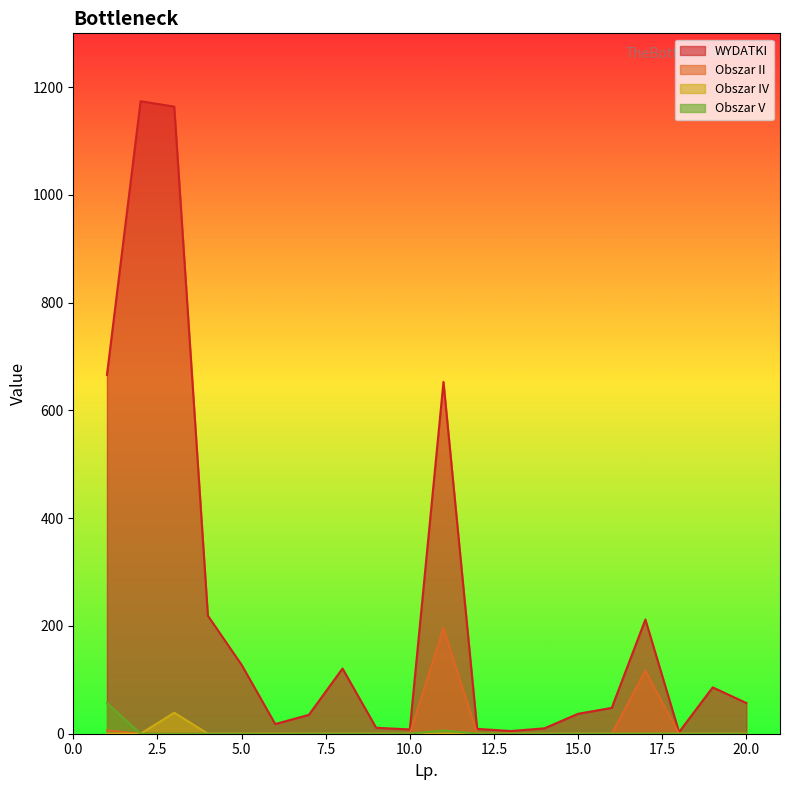

At which category is the sum across all series the highest?

3